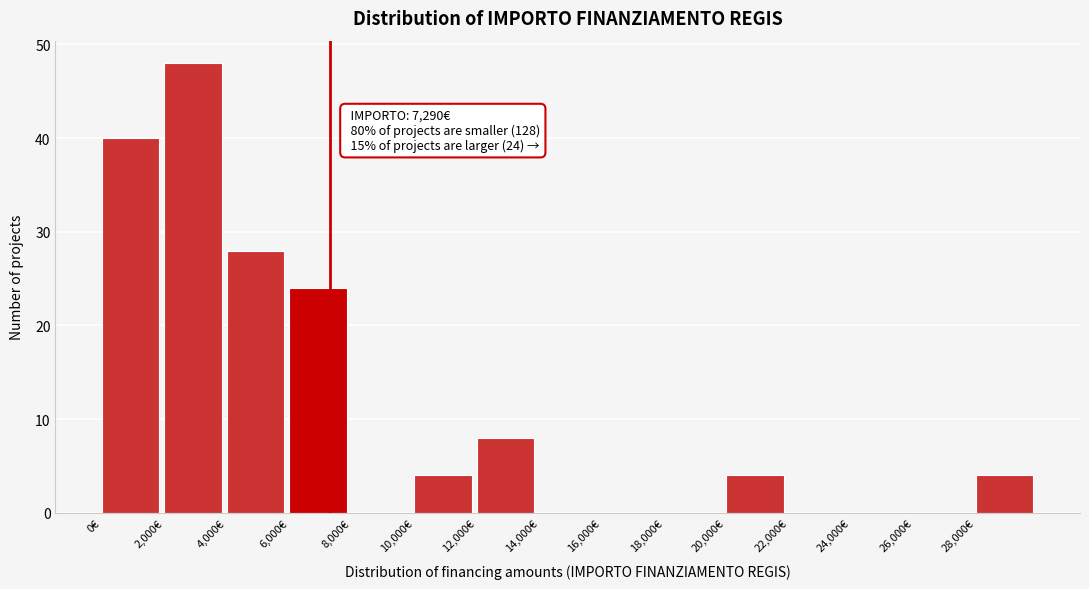

Which range on the x-axis has the tallest bar?

2000 to 4000